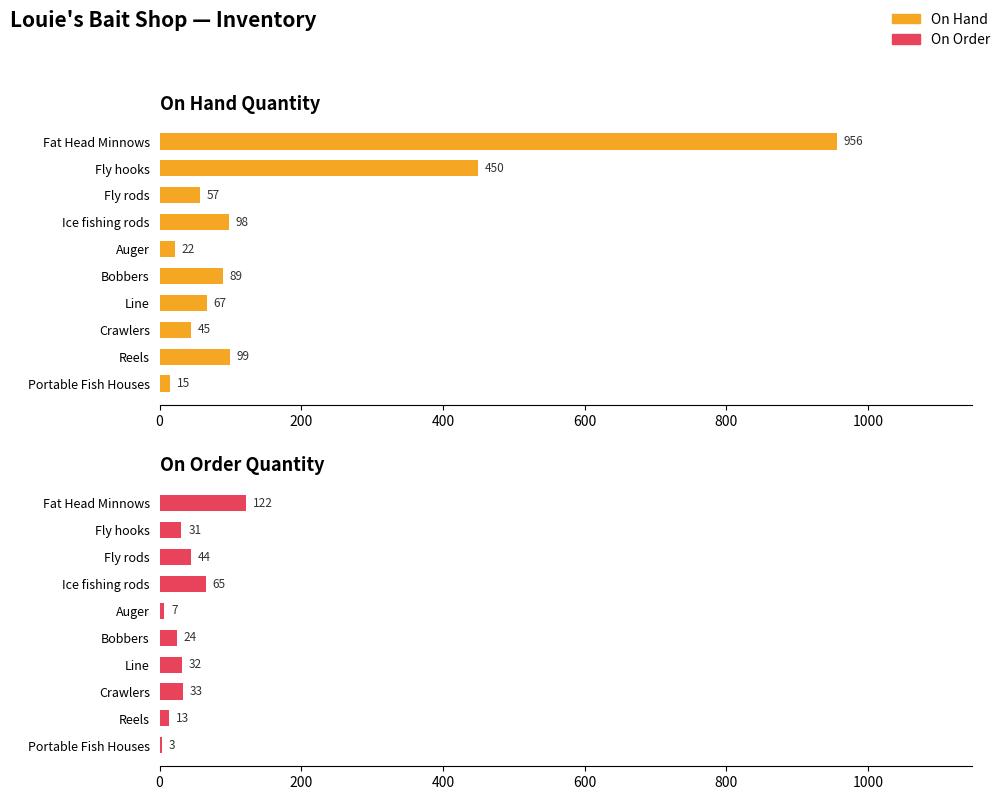

Is the value of On Order at Crawlers greater than the value of On Hand at Crawlers?

No